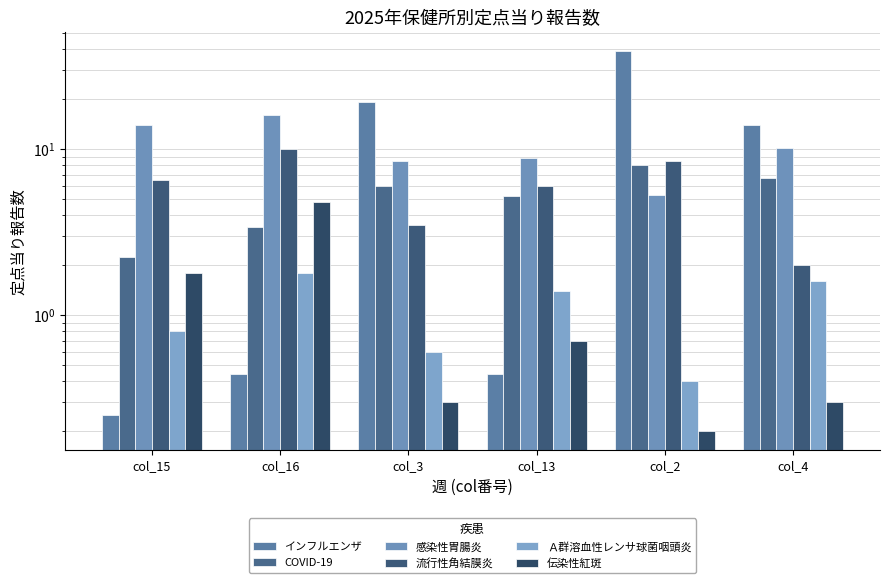

What position from the left is col_13?

4